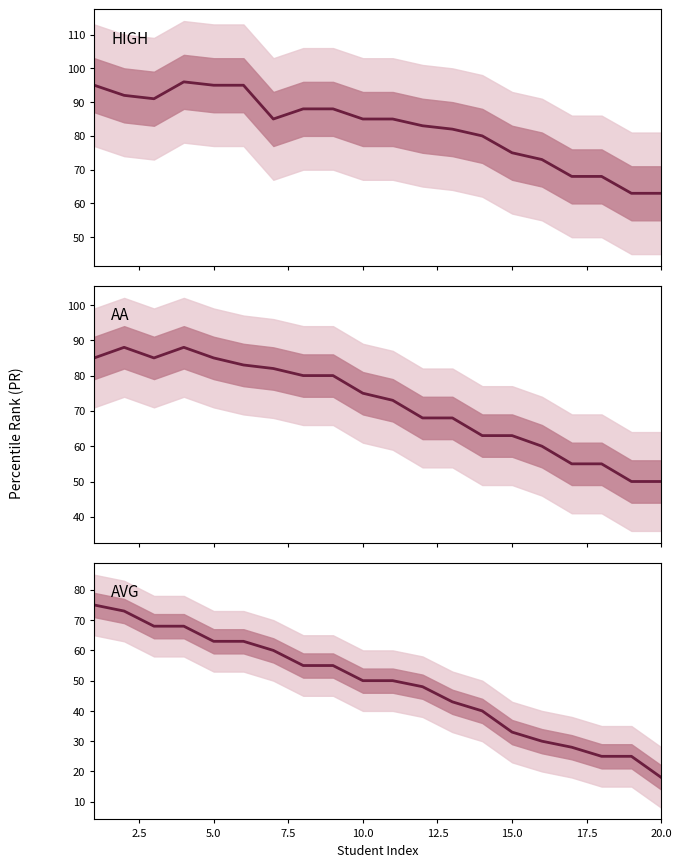

True or false: AA center and HIGH center cross at least once.

False